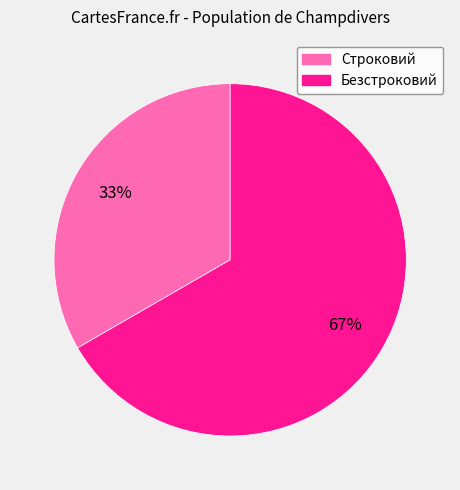

What percentage is the Безстроковий slice, to the nearest percent?

67%